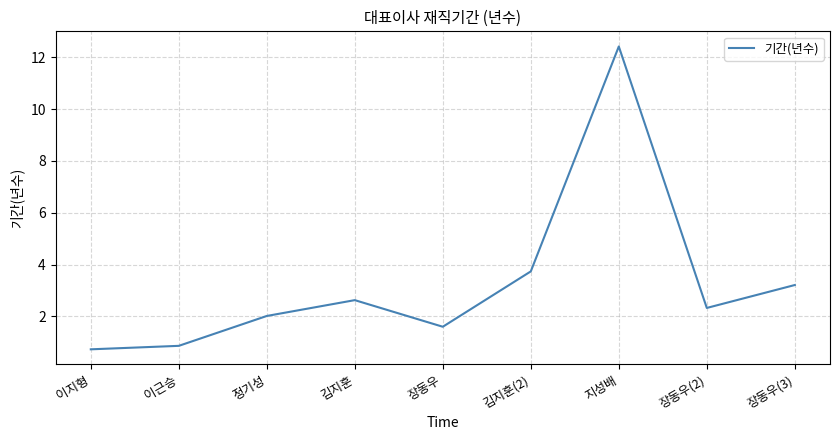

Is this an area chart (filled region under the line)?

No